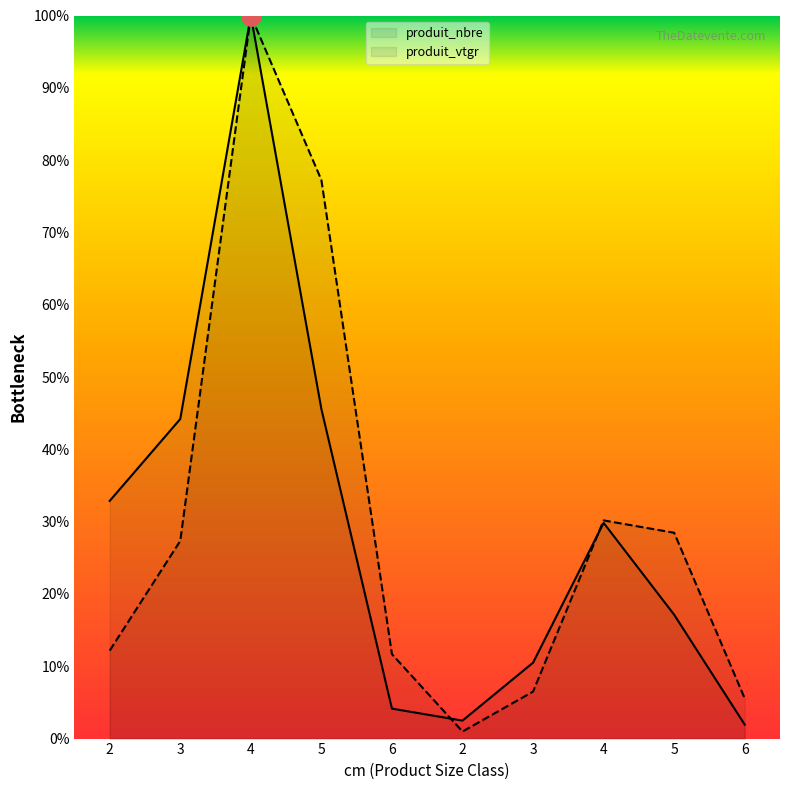

At which label is produit_vtgr closest to 50?

4